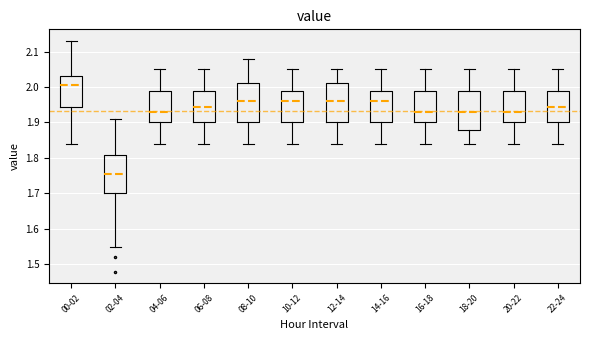

Reading left to right, transcribe this box plot: for each box, give where its median line is, the range the box spans, and where its two whiskers end, as read against the y-axis. The values are not printed on the chart, so give them approximately, as read against the axis.

00-02: median 2.01, box 1.94 to 2.03, whiskers 1.84 to 2.13
02-04: median 1.76, box 1.70 to 1.81, whiskers 1.55 to 1.91
04-06: median 1.93, box 1.90 to 1.99, whiskers 1.84 to 2.05
06-08: median 1.95, box 1.90 to 1.99, whiskers 1.84 to 2.05
08-10: median 1.96, box 1.90 to 2.01, whiskers 1.84 to 2.08
10-12: median 1.96, box 1.90 to 1.99, whiskers 1.84 to 2.05
12-14: median 1.96, box 1.90 to 2.01, whiskers 1.84 to 2.05
14-16: median 1.96, box 1.90 to 1.99, whiskers 1.84 to 2.05
16-18: median 1.93, box 1.90 to 1.99, whiskers 1.84 to 2.05
18-20: median 1.93, box 1.88 to 1.99, whiskers 1.84 to 2.05
20-22: median 1.93, box 1.90 to 1.99, whiskers 1.84 to 2.05
22-24: median 1.95, box 1.90 to 1.99, whiskers 1.84 to 2.05